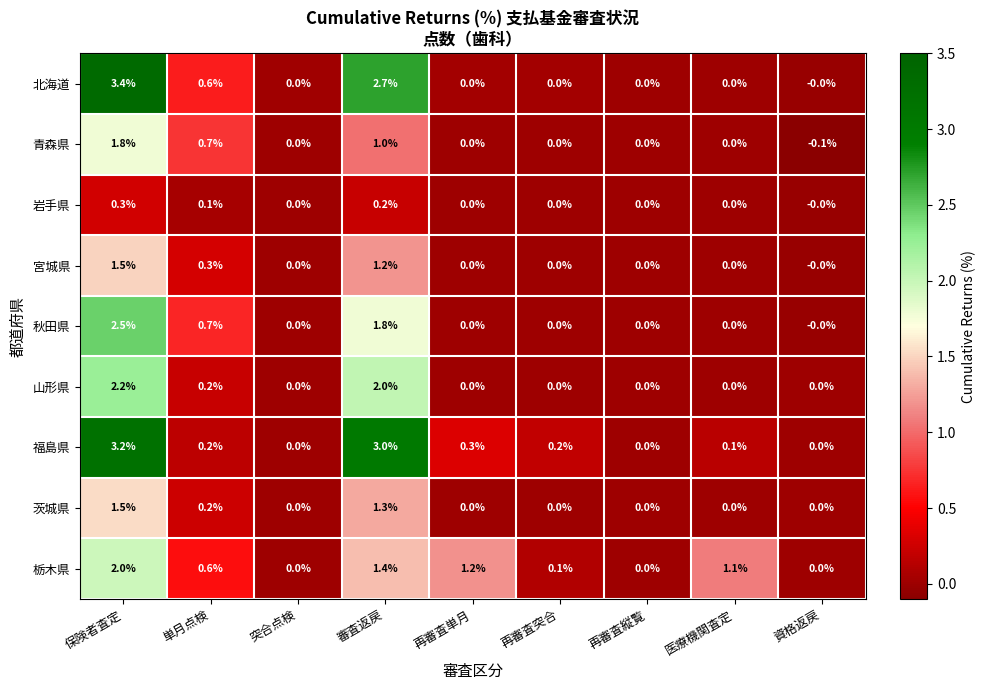

What is the sum of all 栃木県 values?

6.4